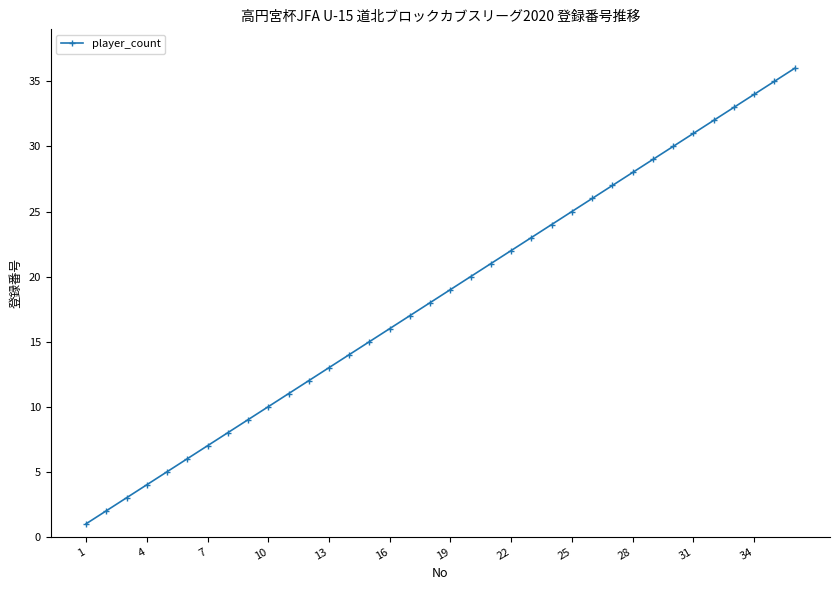

What is the maximum value shown in the chart?

36